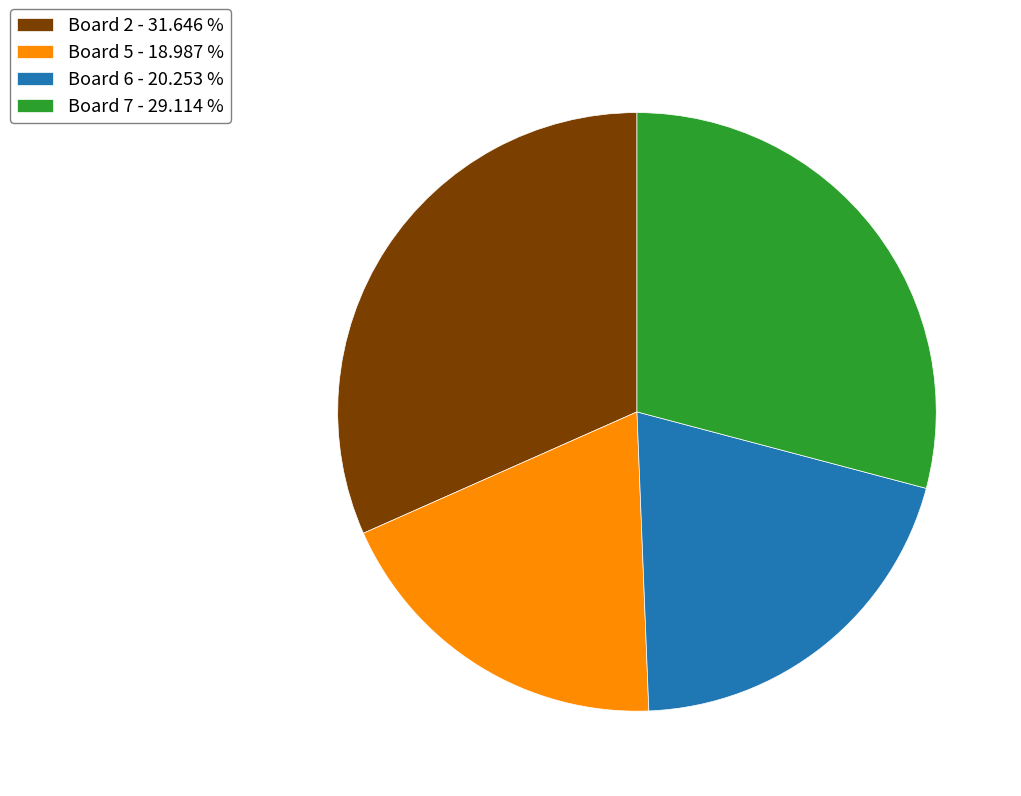

Is there a majority slice in this chart?

No